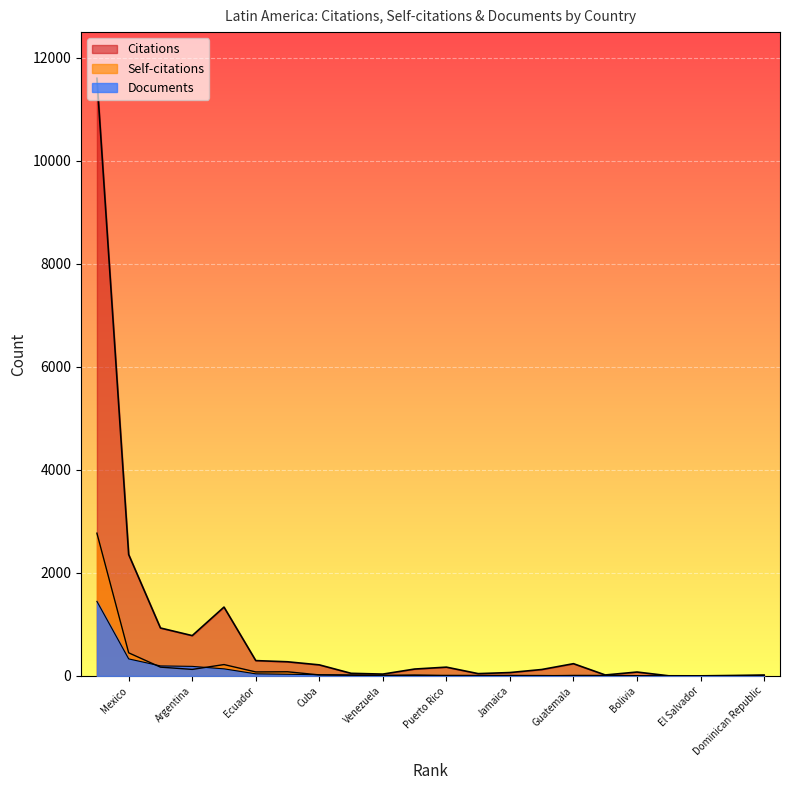

Which category has the highest value in the Self-citations series?

Brazil